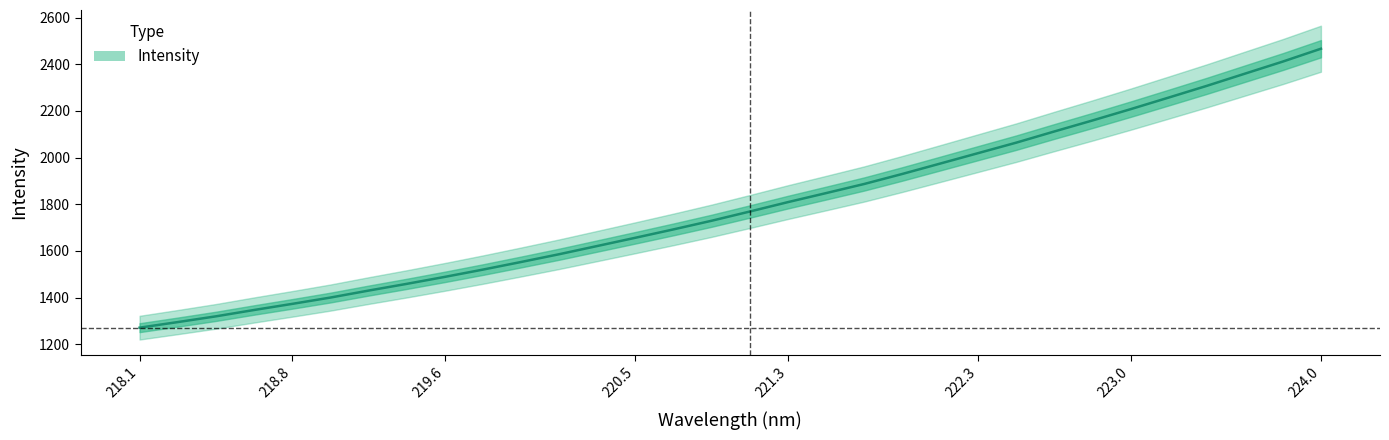

What is the value of the 1st point from the left?

1271.1